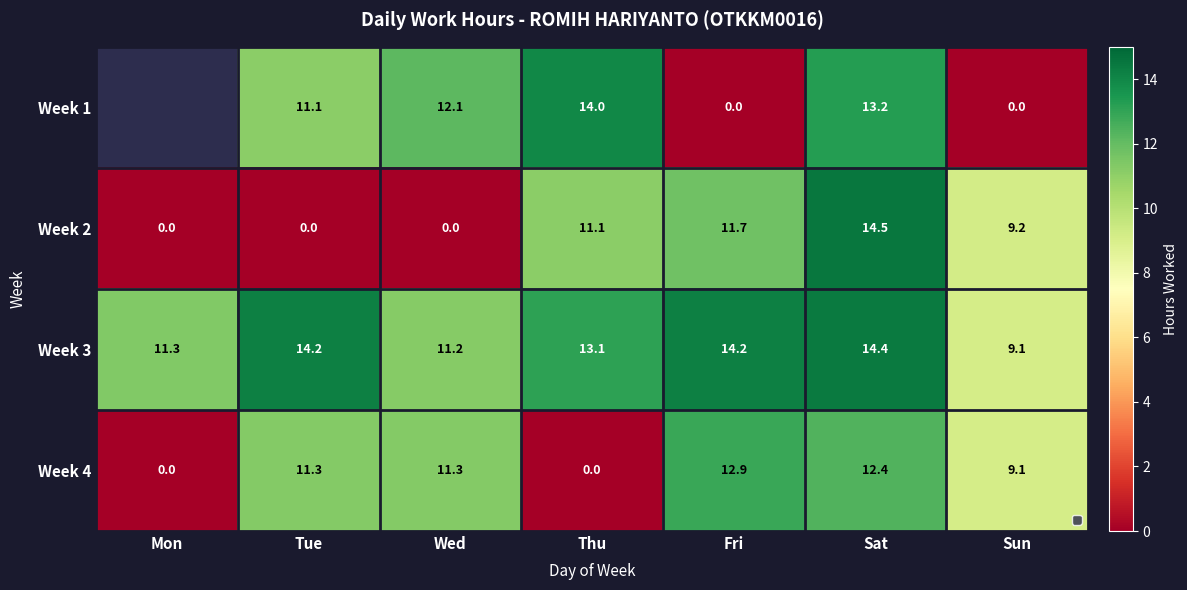

Is the value of Week 1 at Thu greater than the value of Week 3 at Wed?

Yes